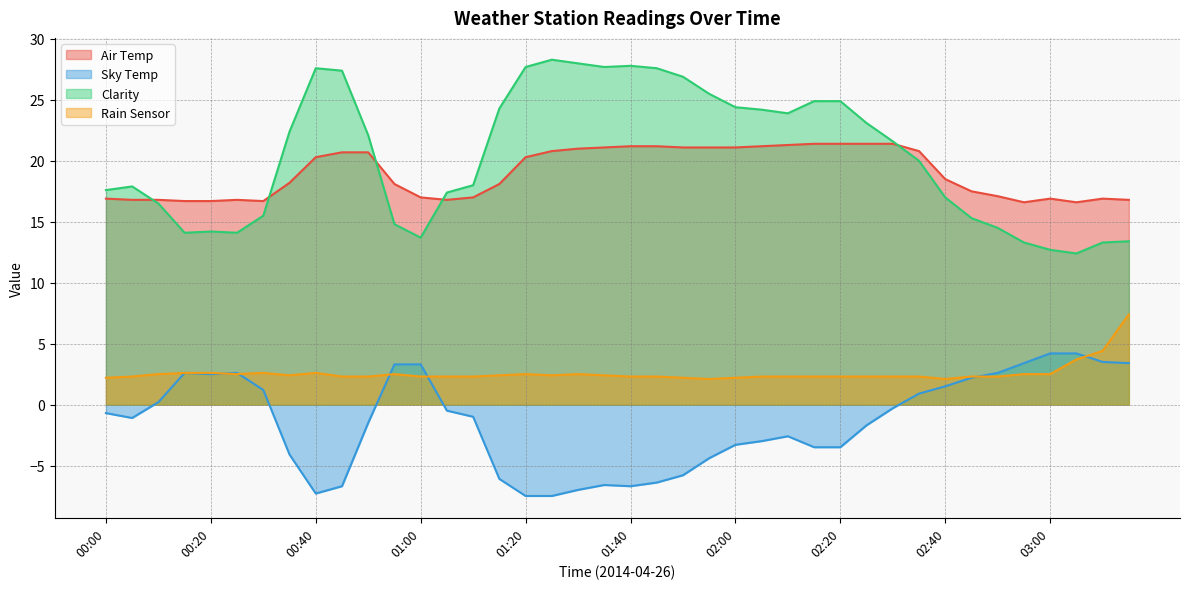

What is the difference between the maximum and minimum values in the Rain Sensor series?

5.3